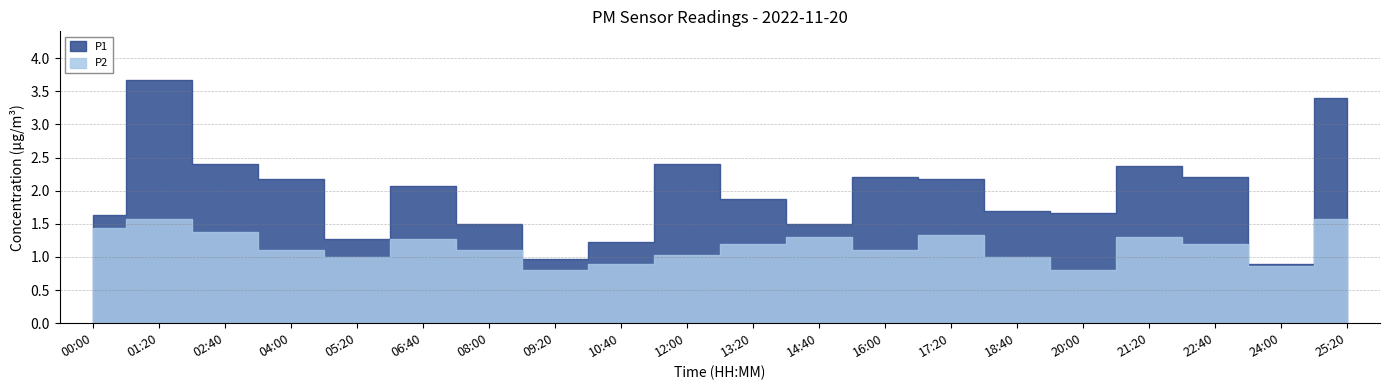

Does the chart have visible grid lines?

Yes